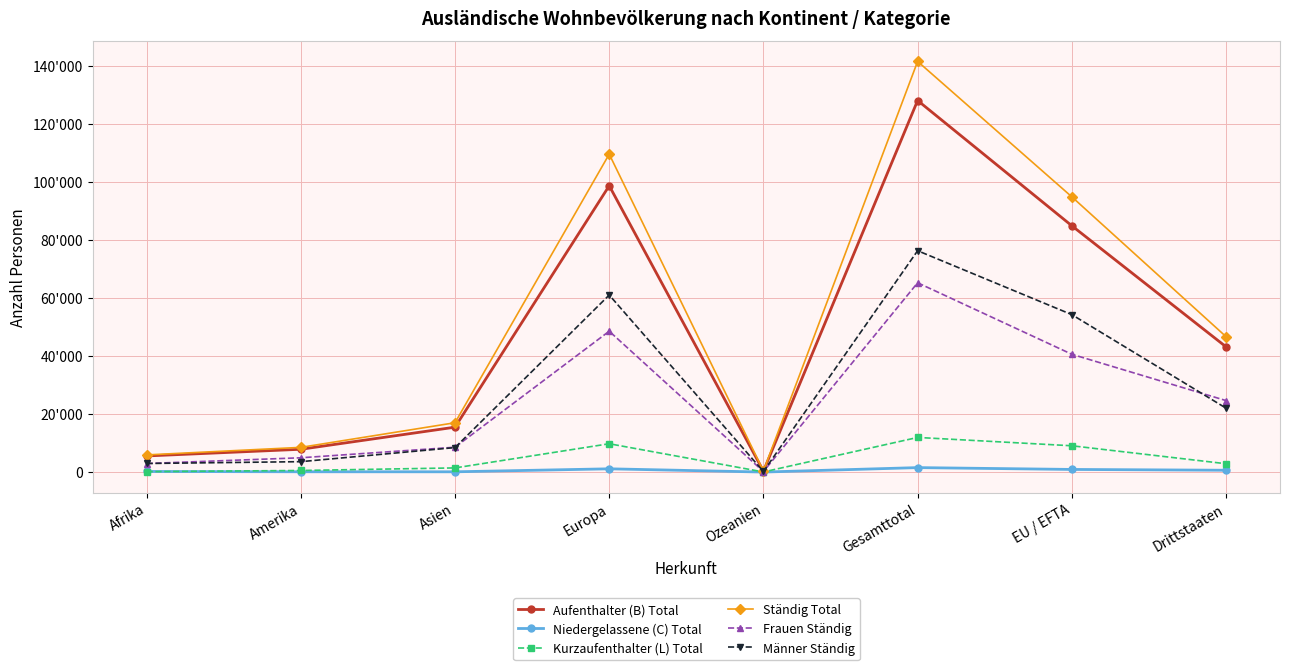

What is the average value of the Aufenthalter (B) Total series?

48007